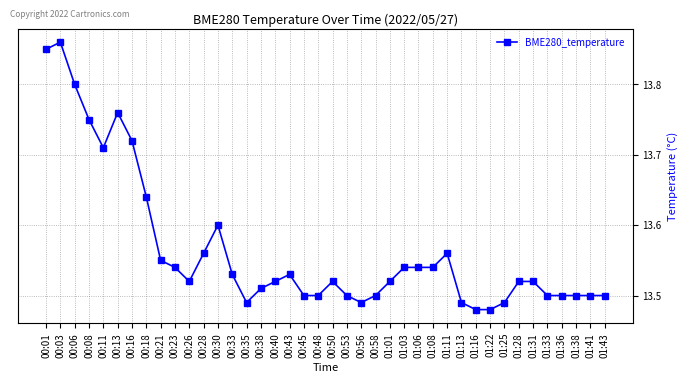

What position from the right is 01:28?

7